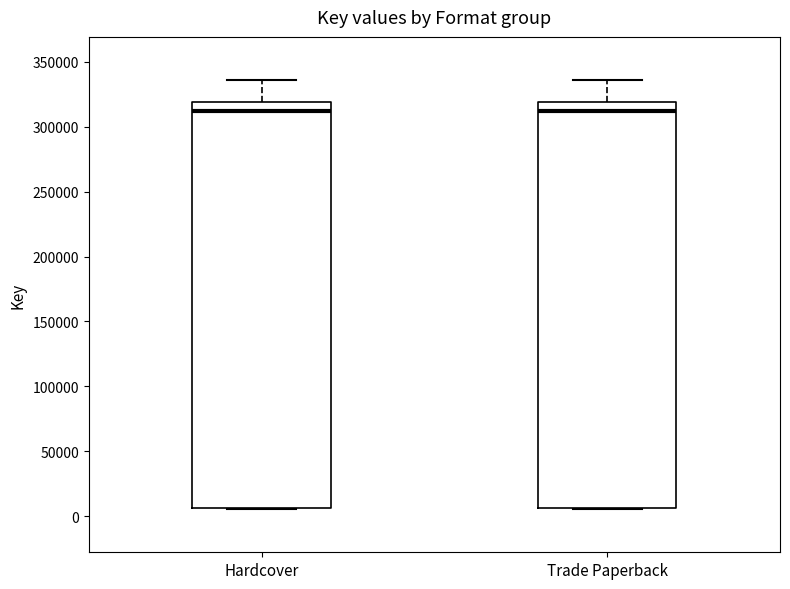

Reading left to right, read every box against the y-axis: the position of its median line, the range the box covers, and the ends of its whiskers. The values are not printed on the chart, so give them approximately, as read against the axis.

Hardcover: median 310000, box 5000 to 320000, whiskers 5000 to 335000
Trade Paperback: median 310000, box 5000 to 320000, whiskers 5000 to 335000